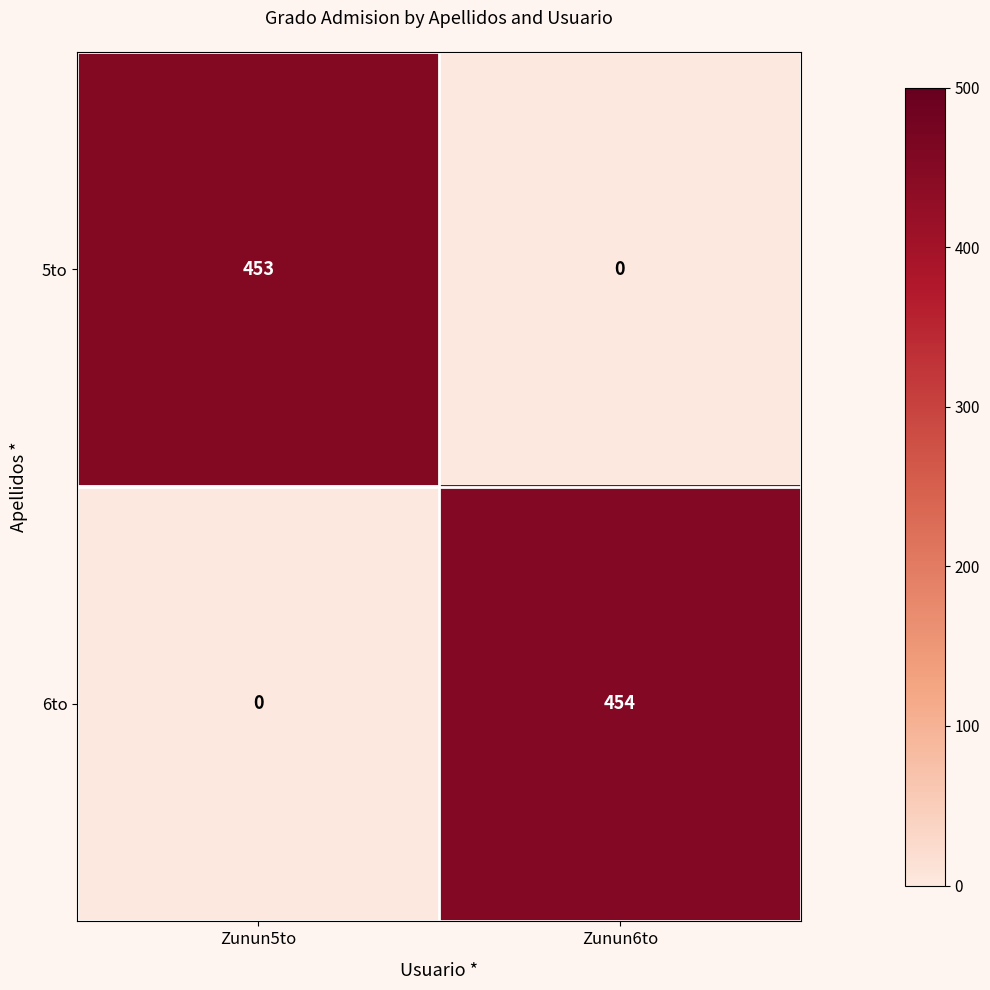

Is it true that 5to equals 453 at Zunun5to?

True